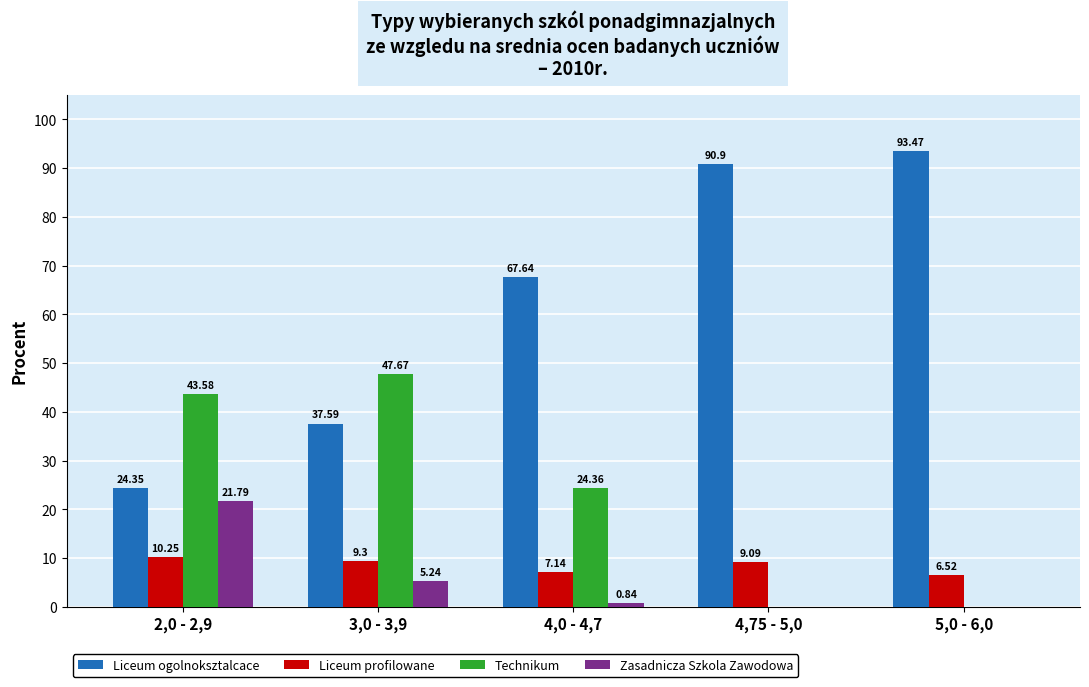

Are the bars grouped side by side (vs. stacked)?

Yes